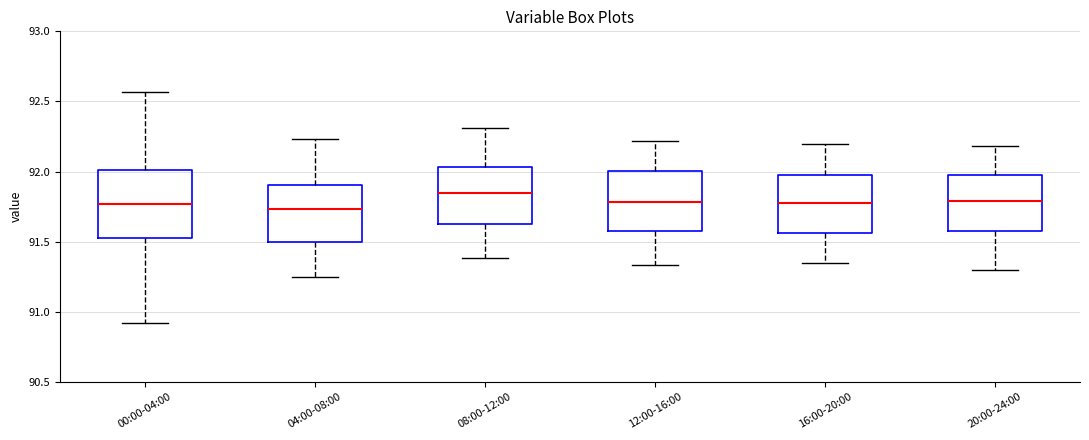

Reading left to right, read every box against the y-axis: the position of its median line, the range the box covers, and the ends of its whiskers. The values are not printed on the chart, so give them approximately, as read against the axis.

00:00-04:00: median 91.75, box 91.55 to 92.00, whiskers 90.90 to 92.55
04:00-08:00: median 91.75, box 91.50 to 91.90, whiskers 91.25 to 92.25
08:00-12:00: median 91.85, box 91.60 to 92.05, whiskers 91.40 to 92.30
12:00-16:00: median 91.80, box 91.55 to 92.00, whiskers 91.35 to 92.20
16:00-20:00: median 91.80, box 91.55 to 92.00, whiskers 91.35 to 92.20
20:00-24:00: median 91.80, box 91.55 to 92.00, whiskers 91.30 to 92.20